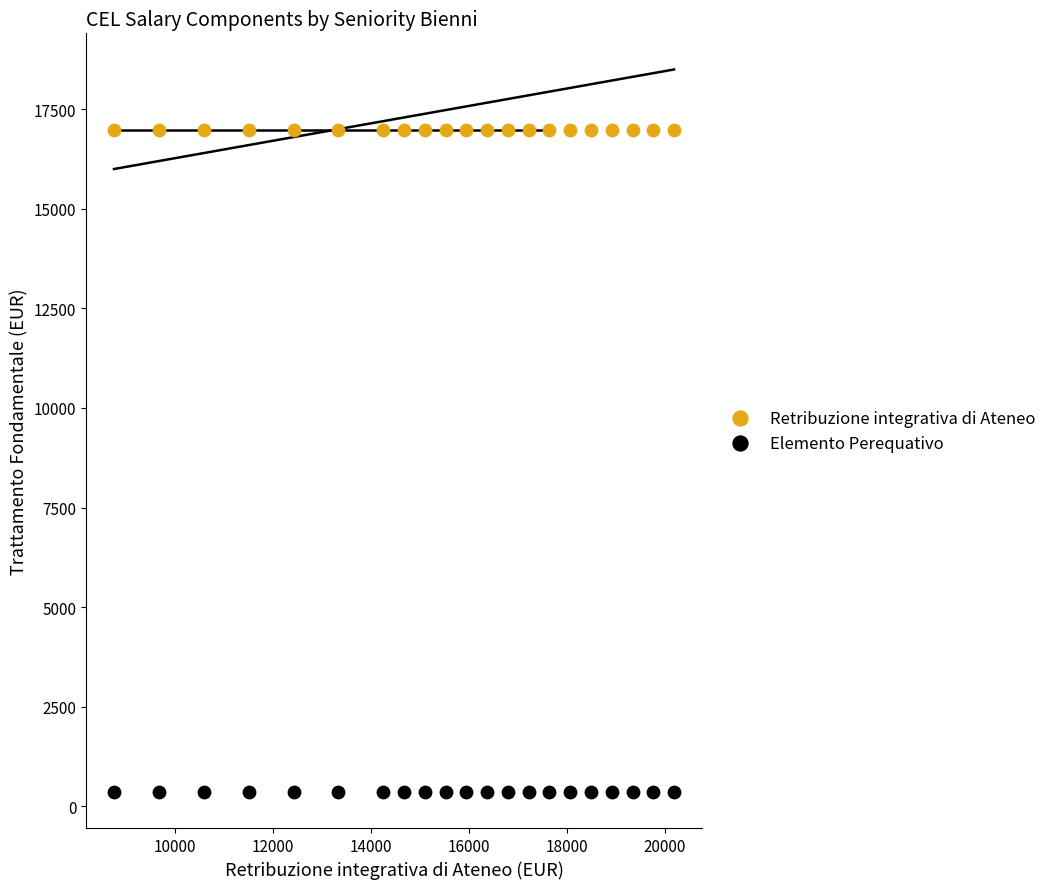

Which series contains the lowest Y value?

Elemento Perequativo